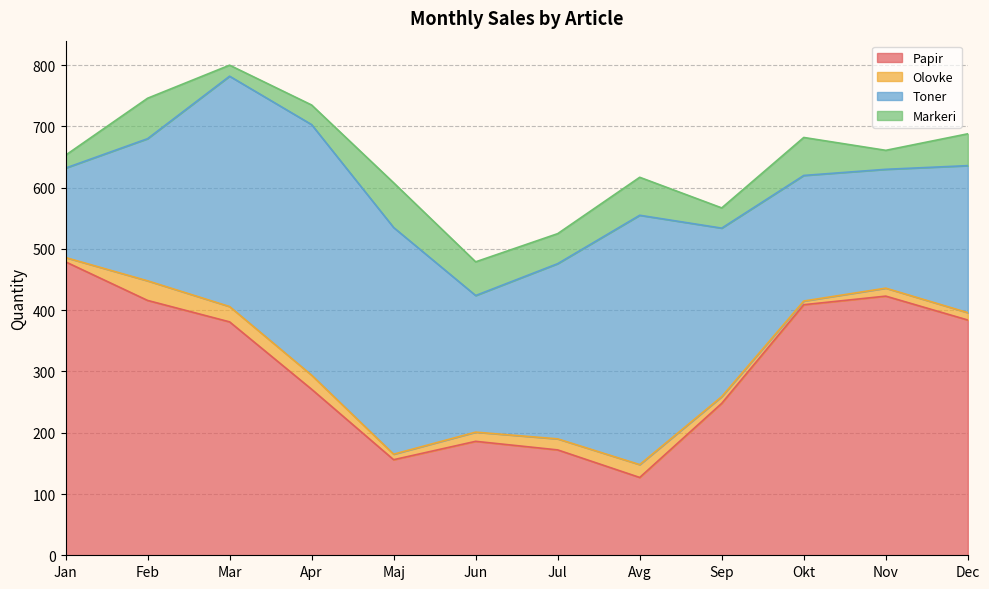

What is the difference between the maximum and minimum values in the Markeri series?

55